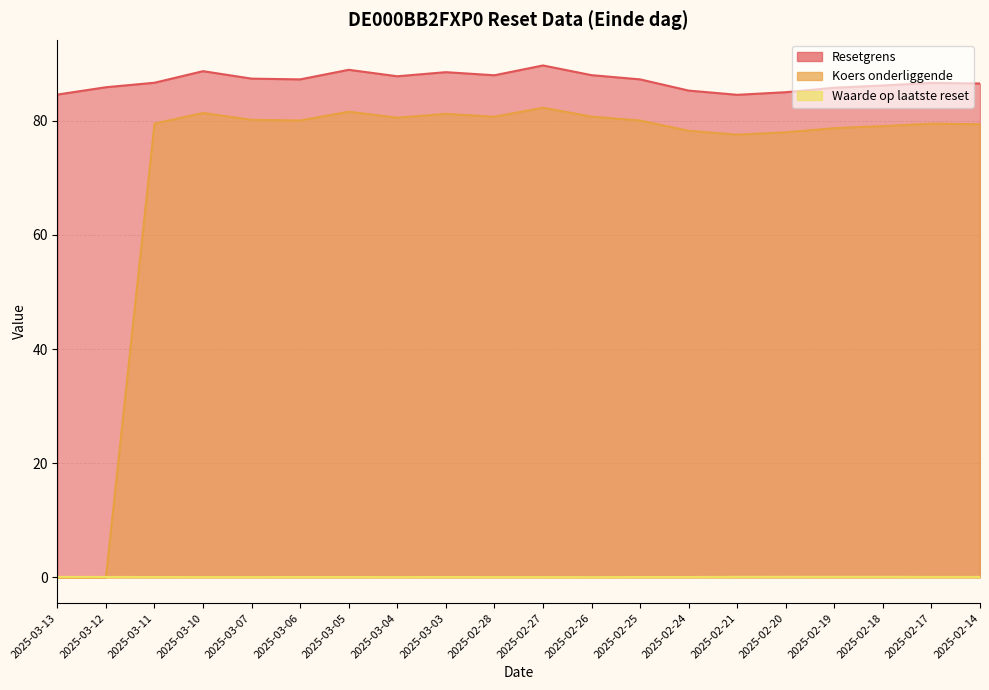

What is the difference between the maximum and minimum values in the Koers onderliggende series?

82.3